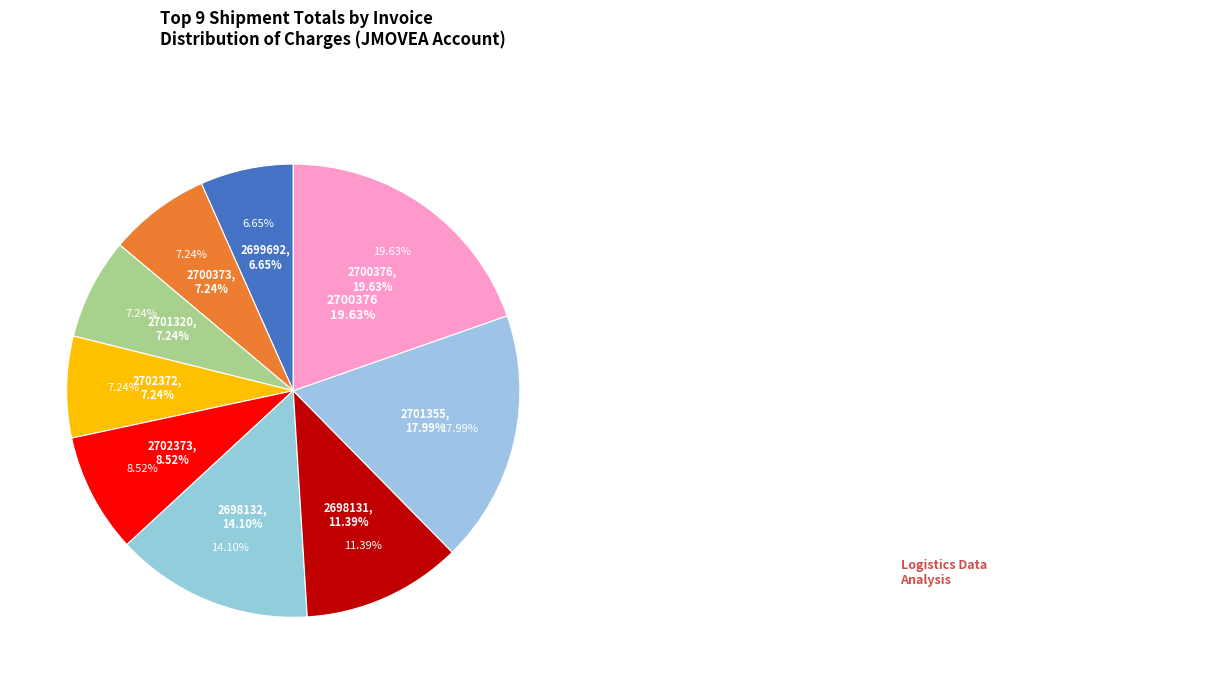

To the nearest percent, what is the combined percentage of Invoice 2702373 and Invoice 2702372?

16%